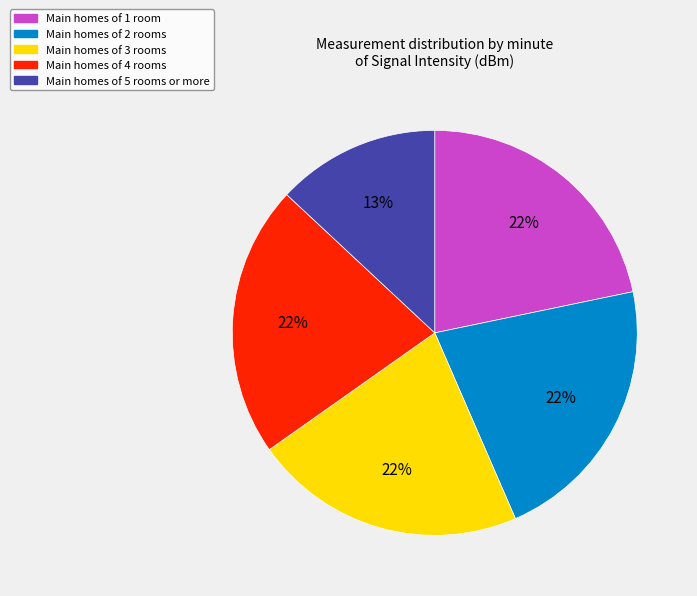

Is the sum of Main homes of 5 rooms or more and Main homes of 2 rooms greater than half?

No